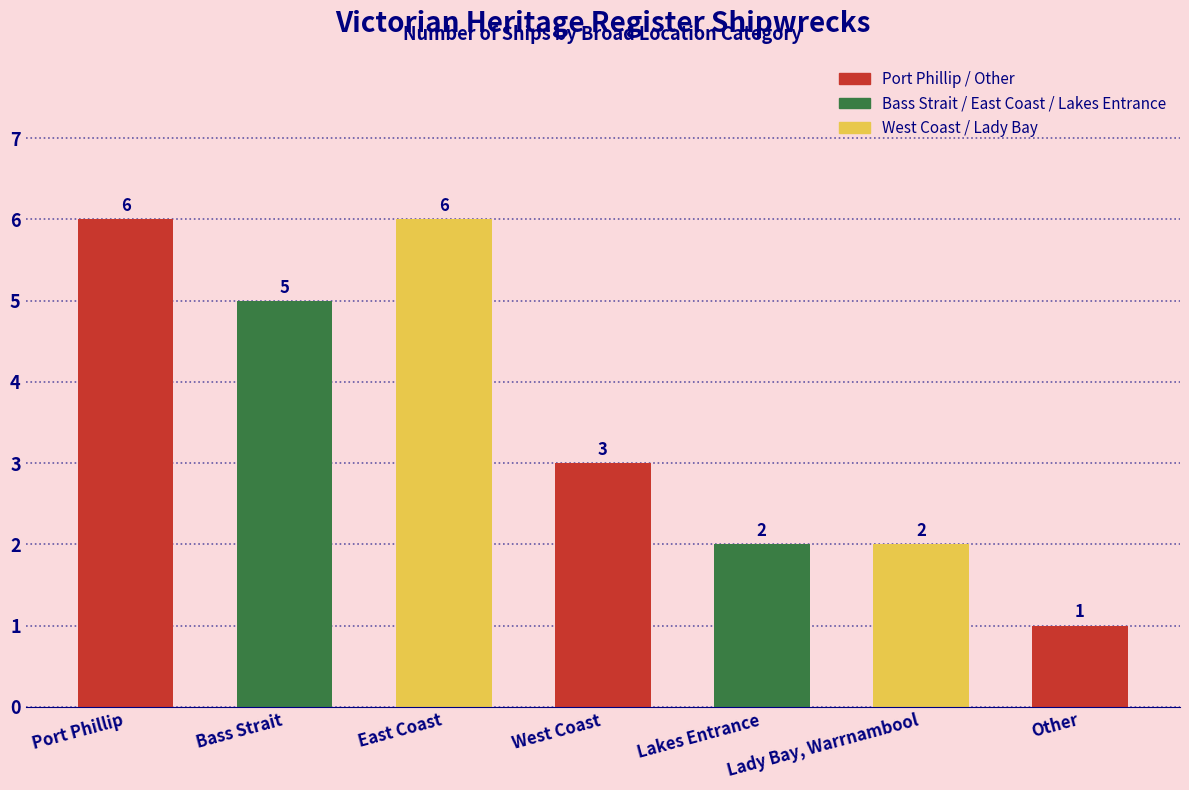

What value does the data have at Lakes Entrance?

2